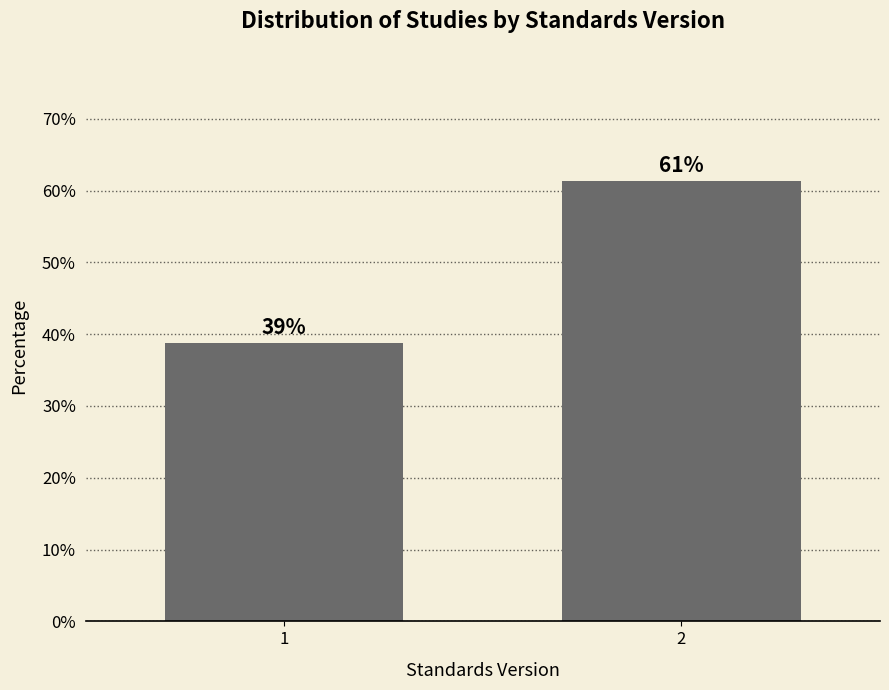

The value at 2 is 104.3. True or false?

False